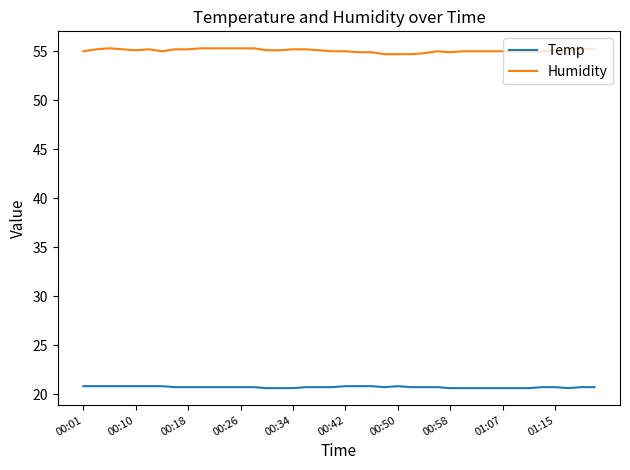

Which series has the largest range (max minus min)?

Humidity